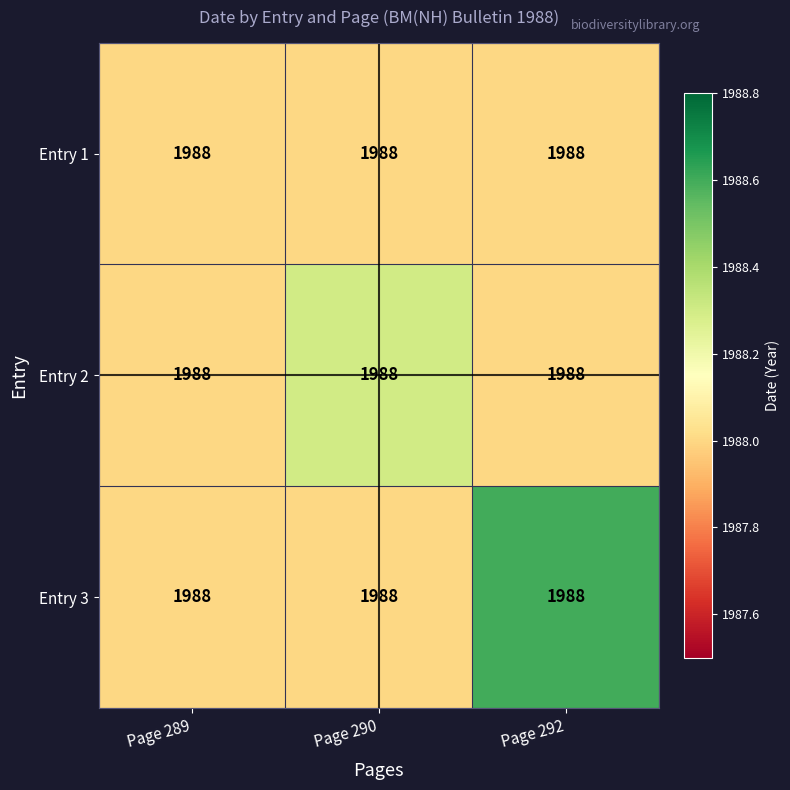

List the labels in order of Entry 1 value, smallest first.

Page 289, Page 290, Page 292